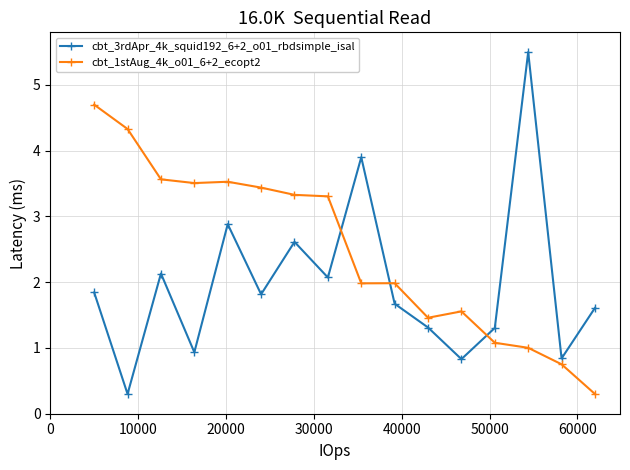

How many intersections are there between cbt_3rdApr_4k_squid192_6+2_o01_rbdsimple_isal and cbt_1stAug_4k_o01_6+2_ecopt2?

3